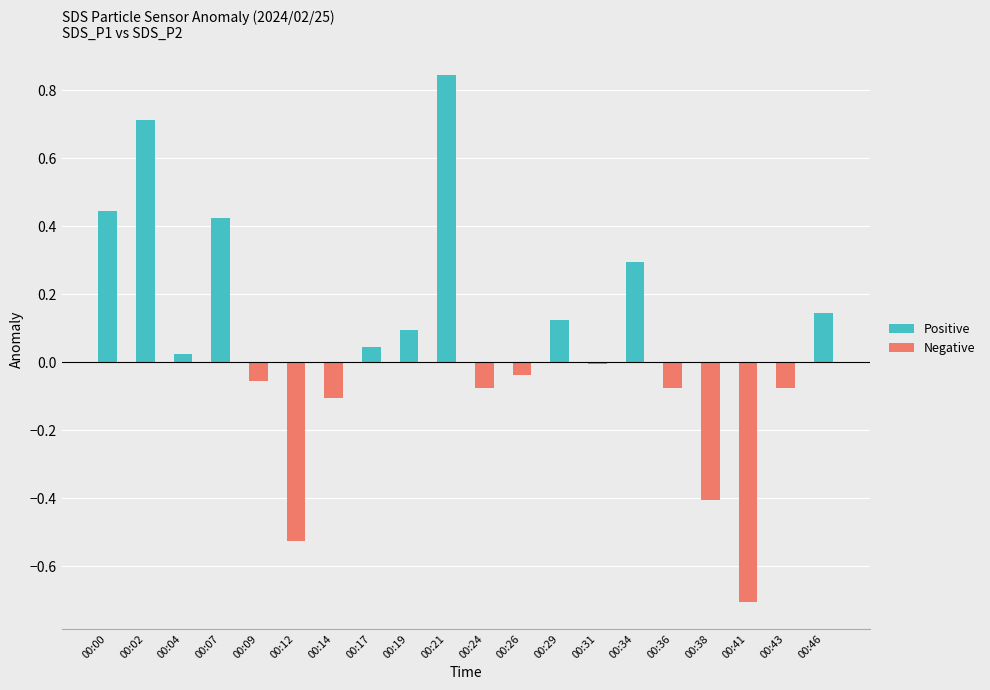

At which category is the sum across all series the highest?

00:21